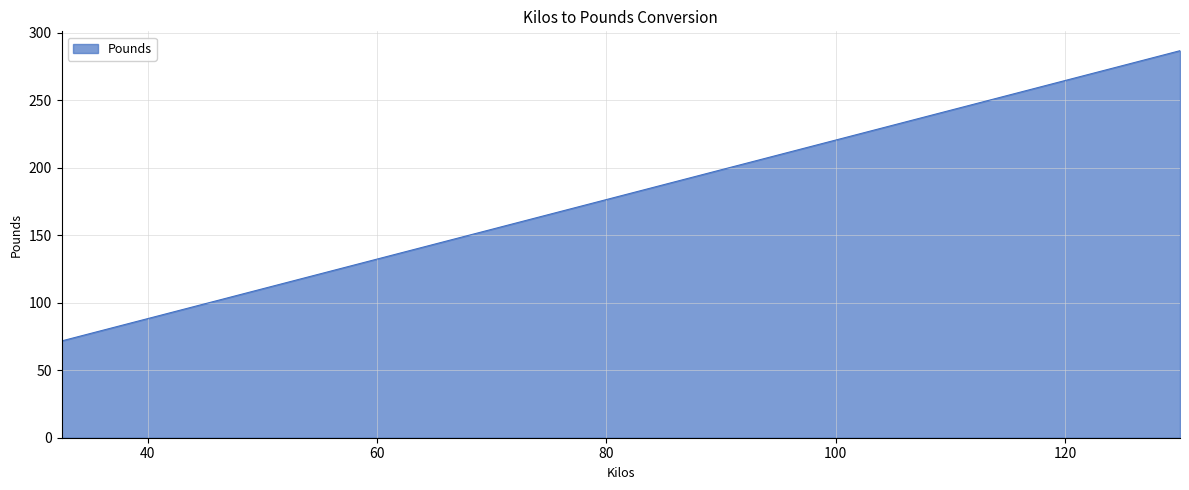

What is the difference between the maximum and minimum values?

215.0